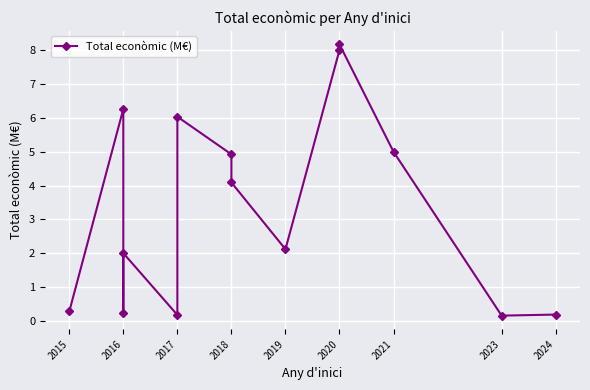

Reading left to right, what are all the values shown in this chart?

0.3	6.3	0.2	2.0	0.2	6.0	4.9	4.1	2.1	8.0	8.2	5.0	0.1	0.2